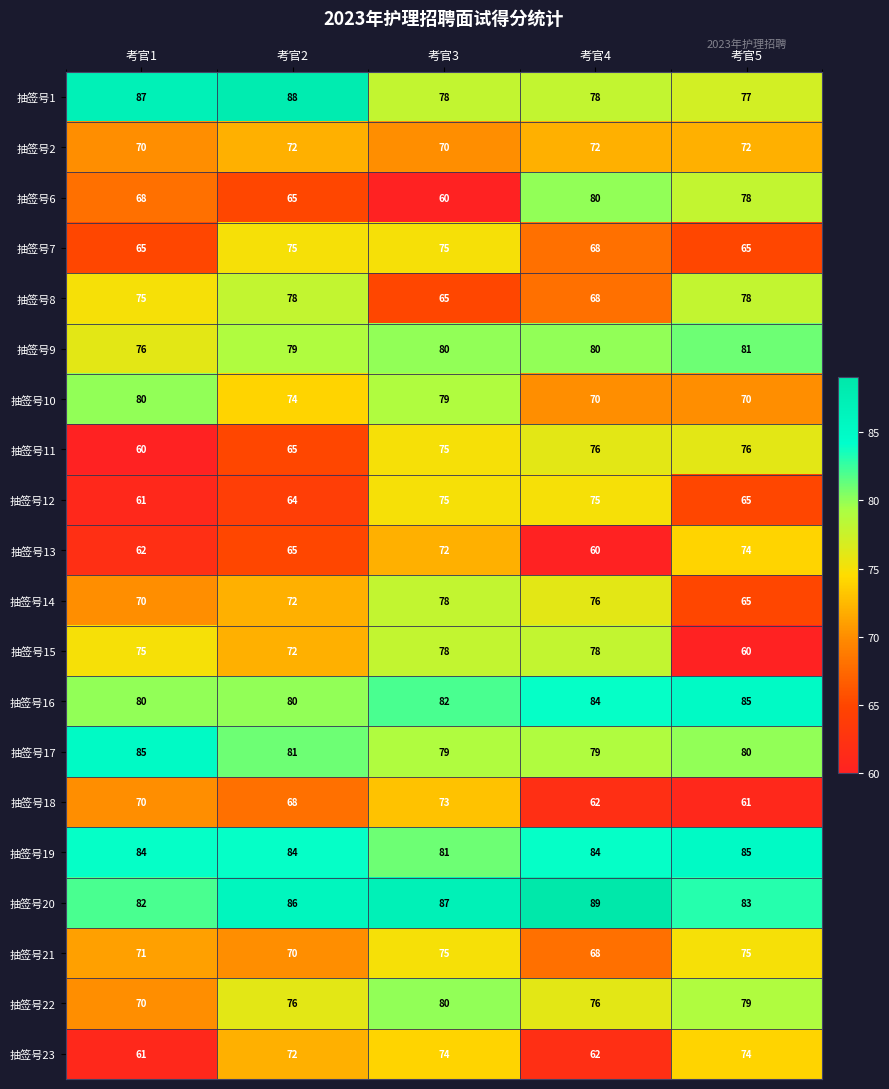

At how many categories does at least one series exceed 63?

5